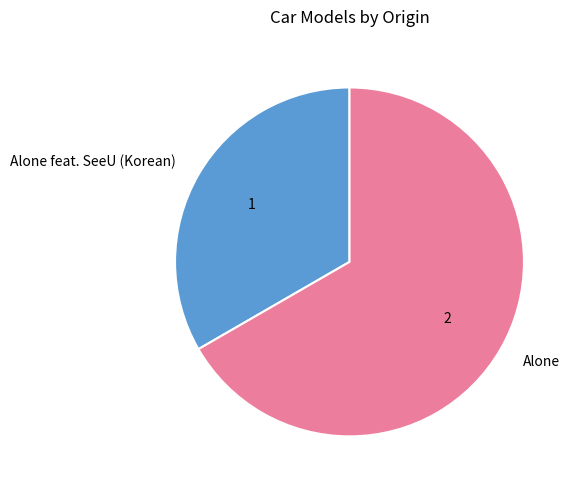

Is Alone the majority of the pie?

Yes